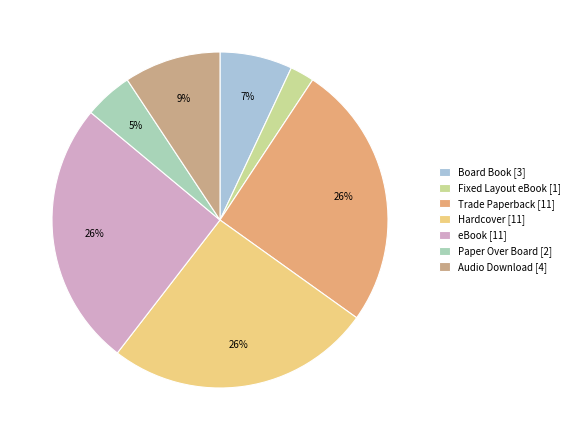

Rank the categories by value from highest to lowest.

Trade Paperback, Hardcover, eBook, Audio Download, Board Book, Paper Over Board, Fixed Layout eBook